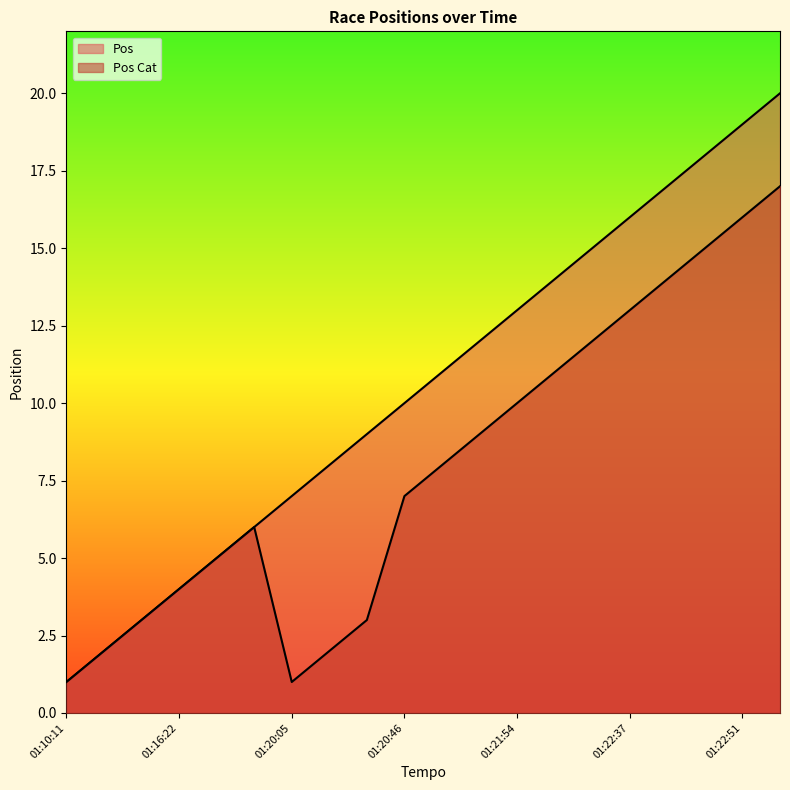

List the series in order of their overall mean, lowest first.

Pos Cat, Pos